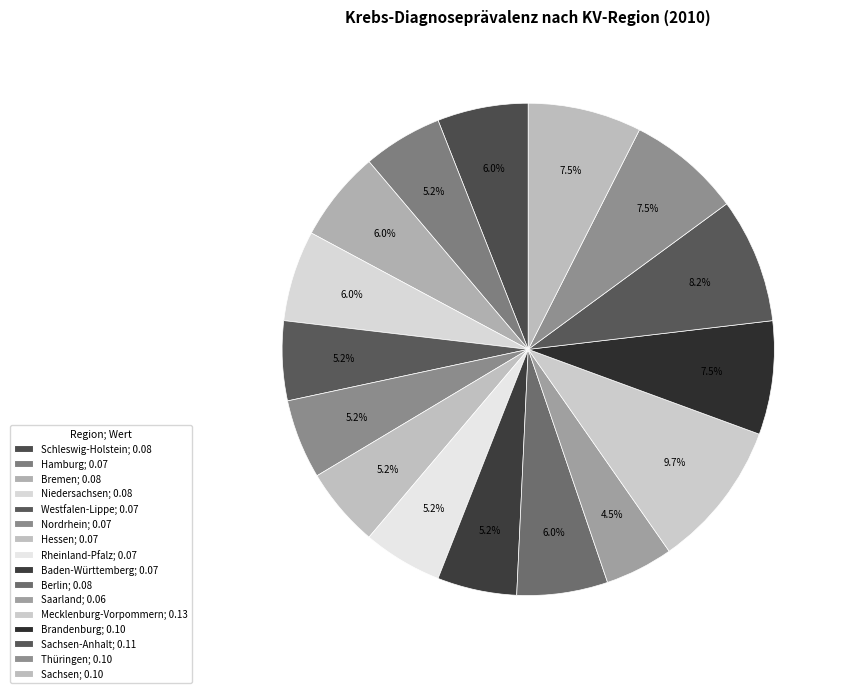

Is there any slice that represents more than half of the pie?

No